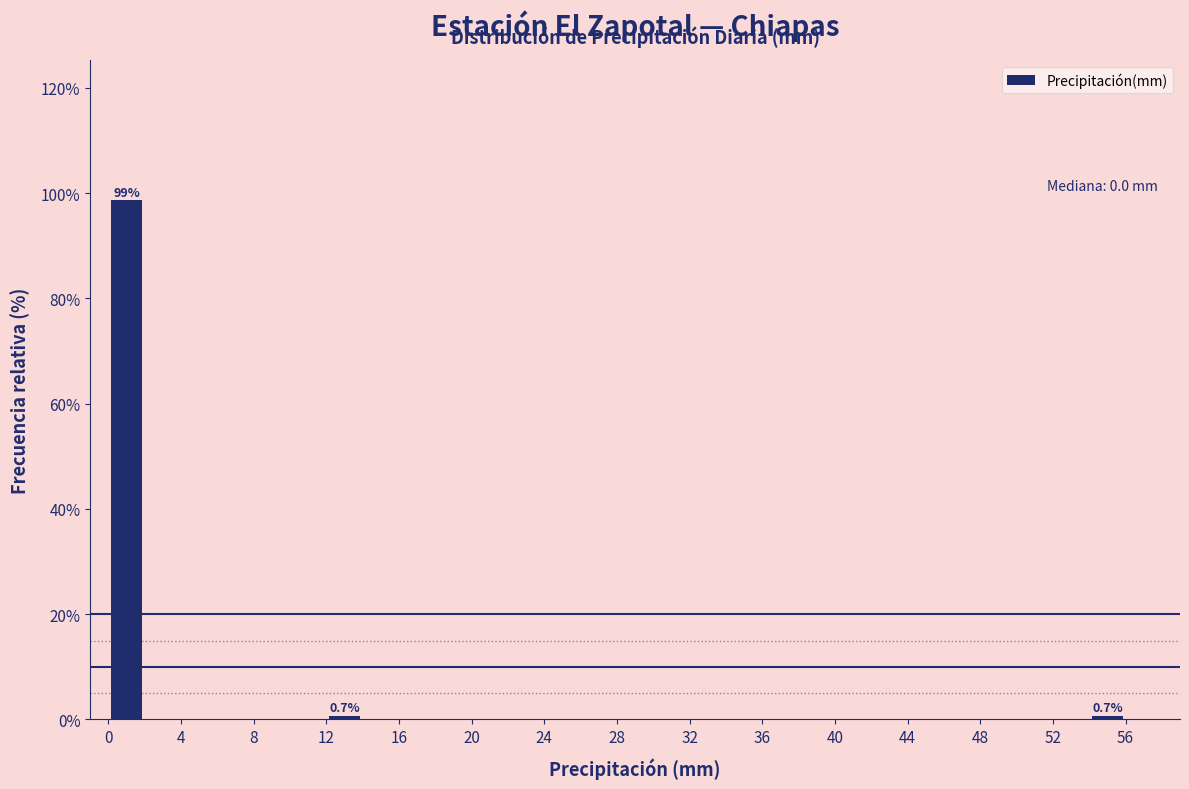

Which range on the x-axis has the tallest bar?

0 to 2